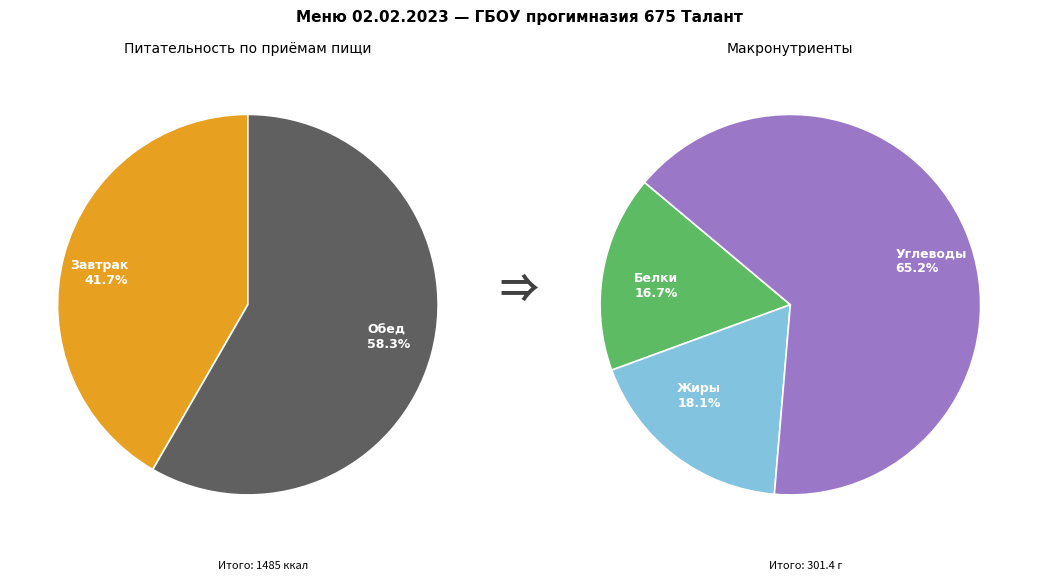

Which series has the widest spread of values?

Белки